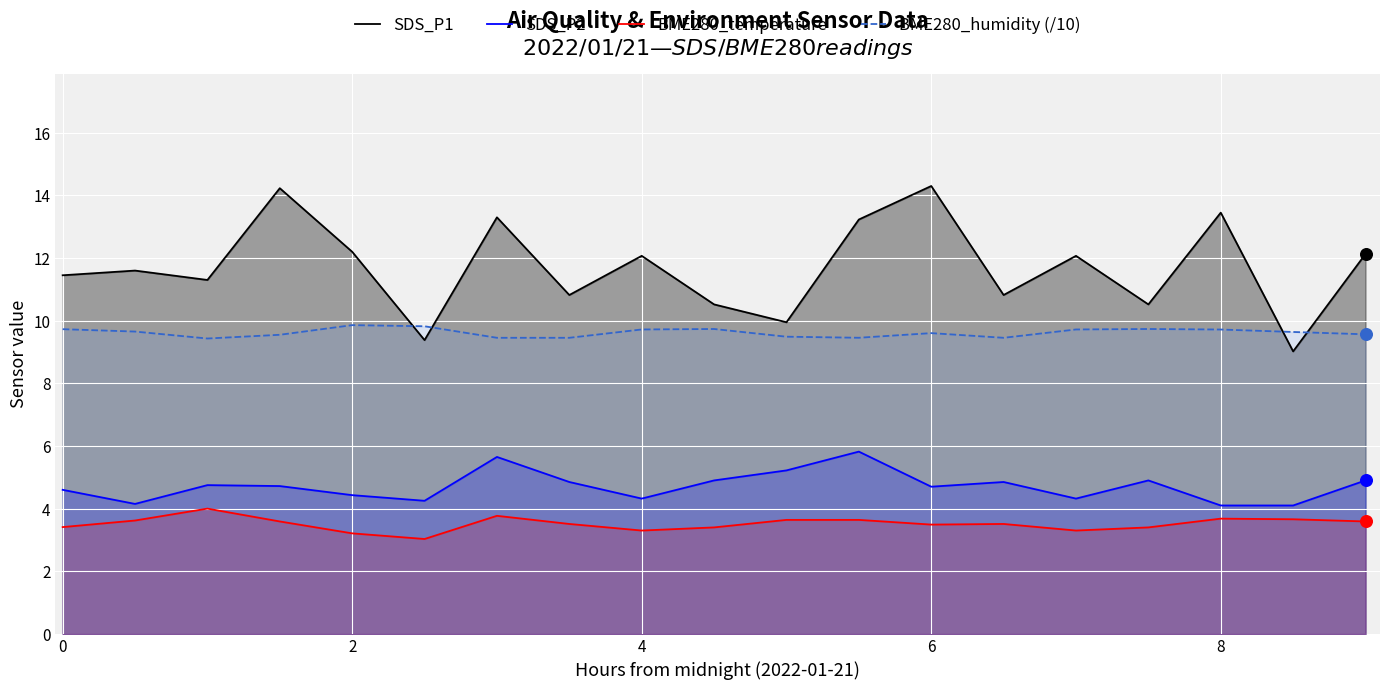

Which series has the largest Y range (max minus min)?

SDS_P1